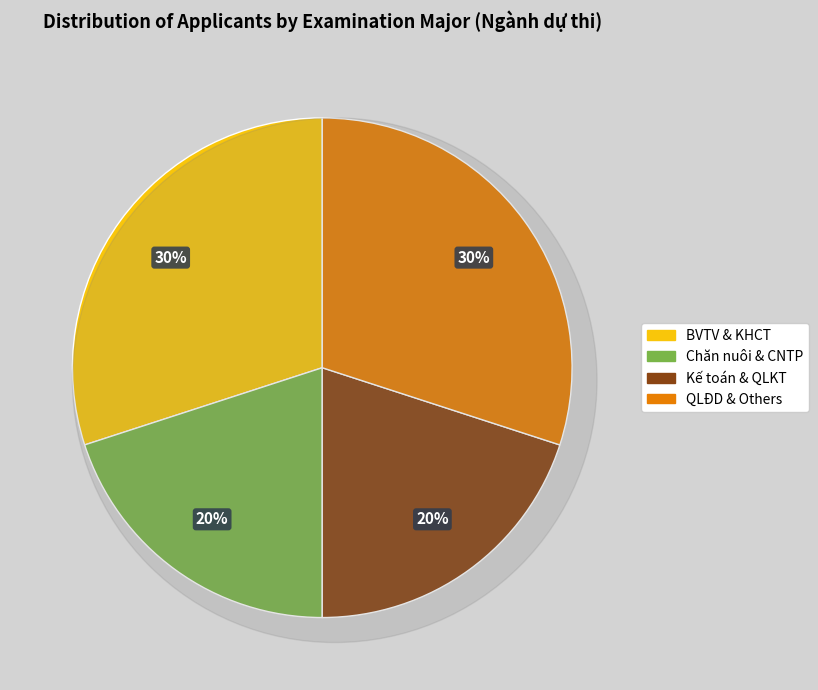

Does BVTV represent more than half of the total?

No